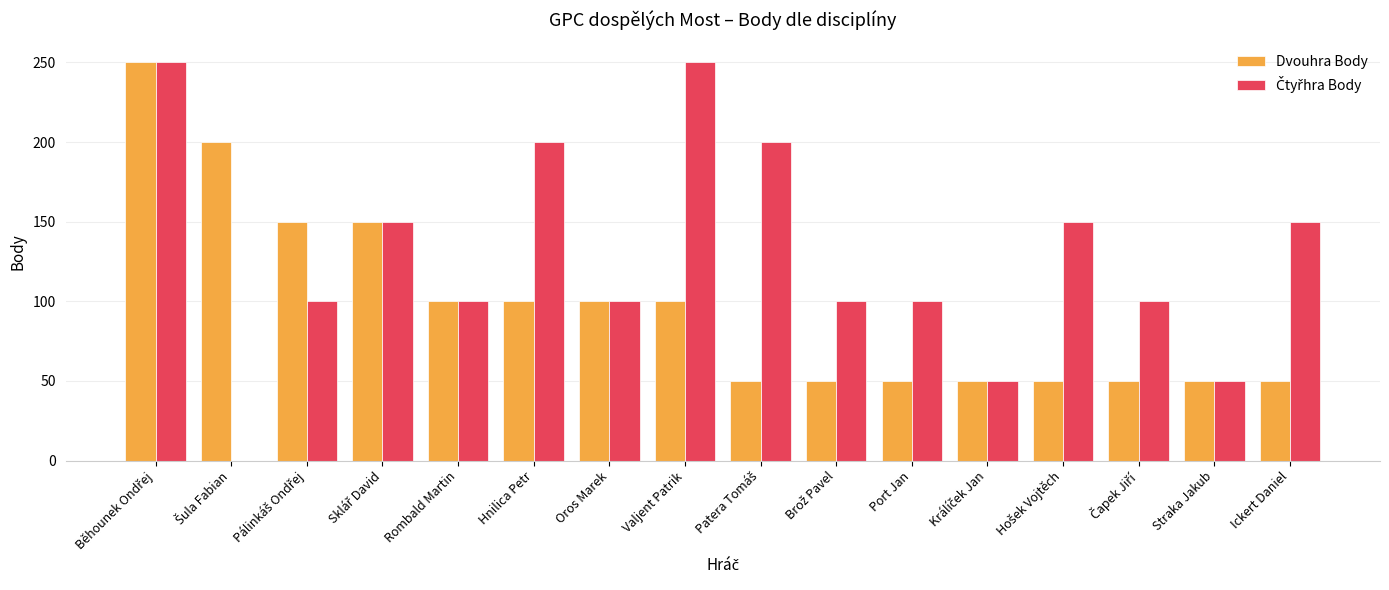

What is the sum of all Dvouhra Body values?

1550